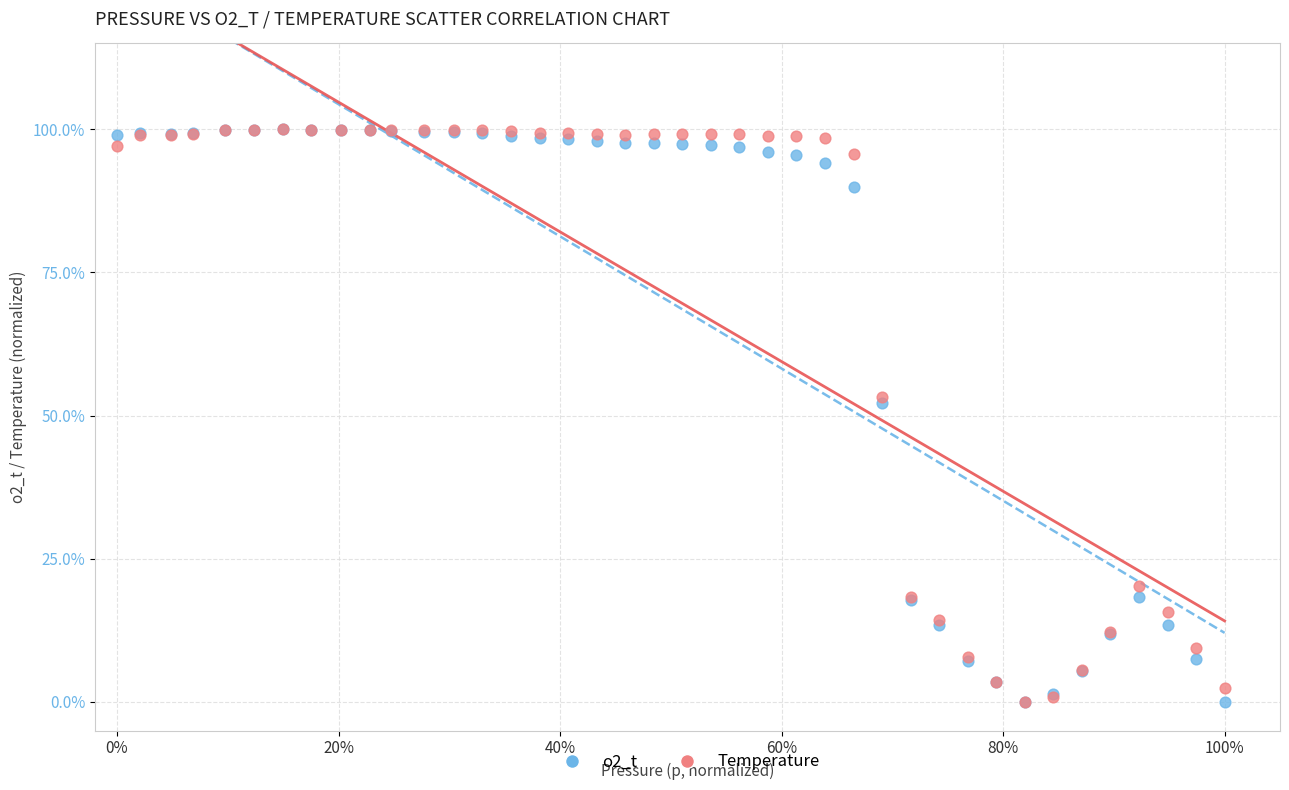

What are all the series names shown in the legend?

o2_t, Temperature